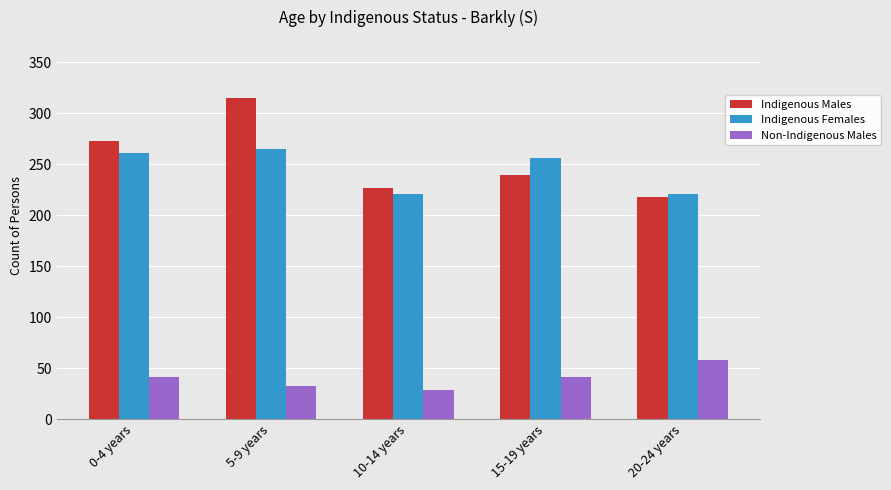

How many distinct data groups are displayed?

3